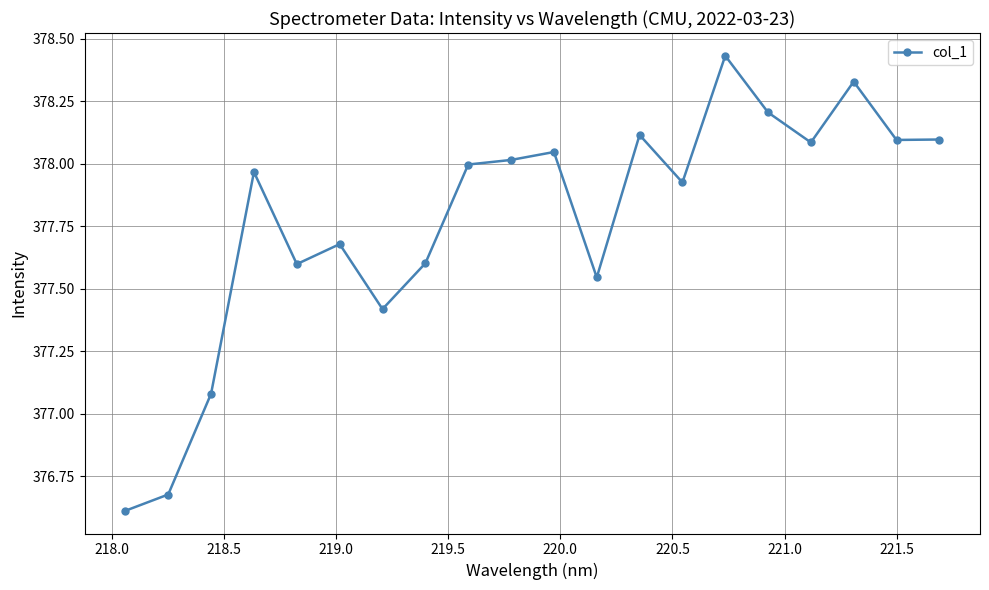

What is the value of the 20th point from the left?

378.1